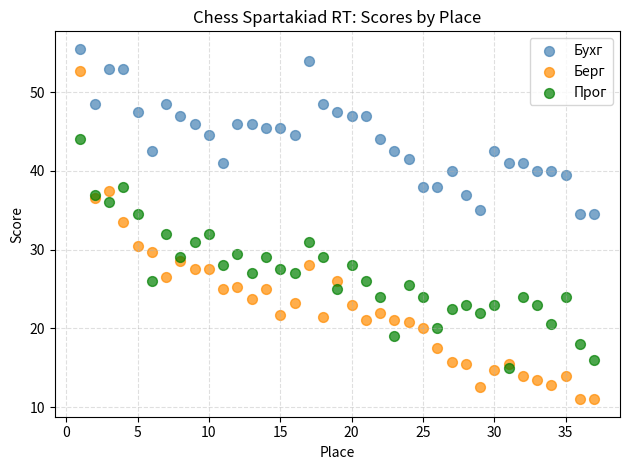

What are all the series names shown in the legend?

Бухг, Берг, Прог